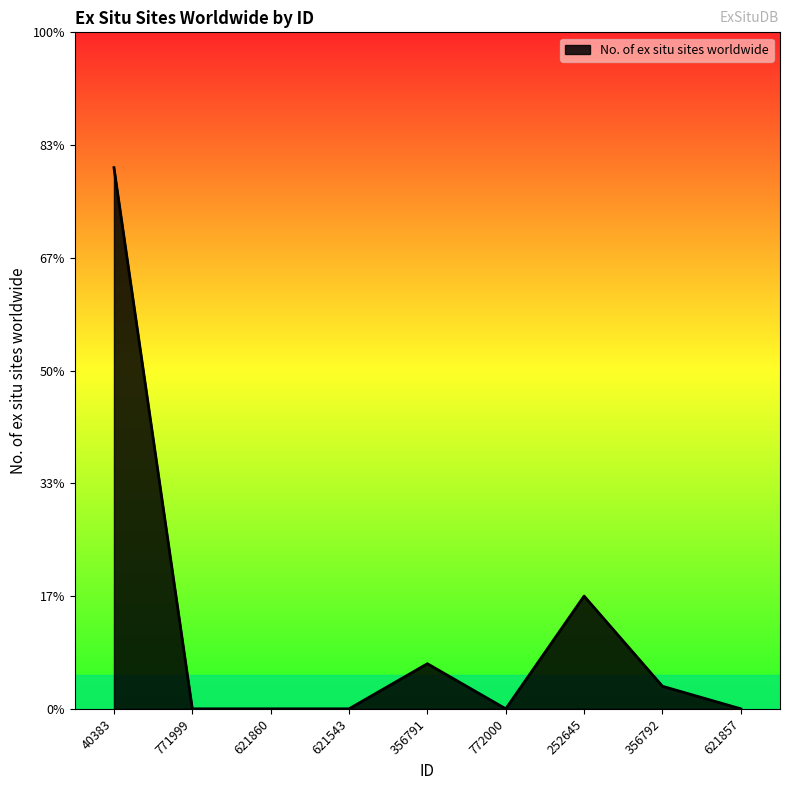

Is this an area chart (filled region under the line)?

Yes